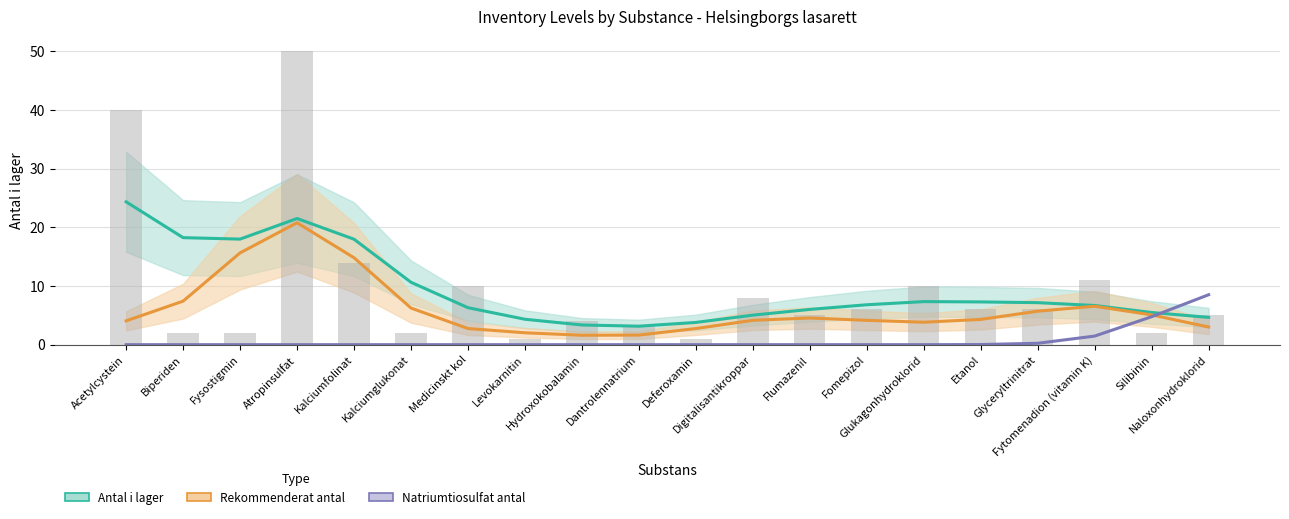

List the labels in order of Rekommenderat antal value, largest first.

Atropinsulfat, Fysostigmin, Kalciumfolinat, Biperiden, Fytomenadion (vitamin K), Kalciumglukonat, Glyceryltrinitrat, Silibinin, Flumazenil, Etanol, Digitalisantikroppar, Fomepizol, Acetylcystein, Glukagonhydroklorid, Naloxonhydroklorid, Medicinskt kol, Deferoxamin, Levokarnitin, Dantrolennatrium, Hydroxokobalamin